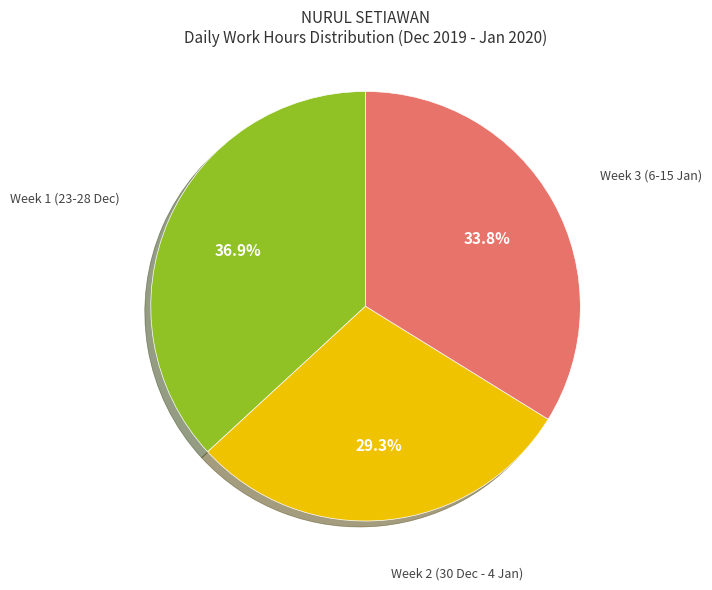

Is there a majority slice in this chart?

No